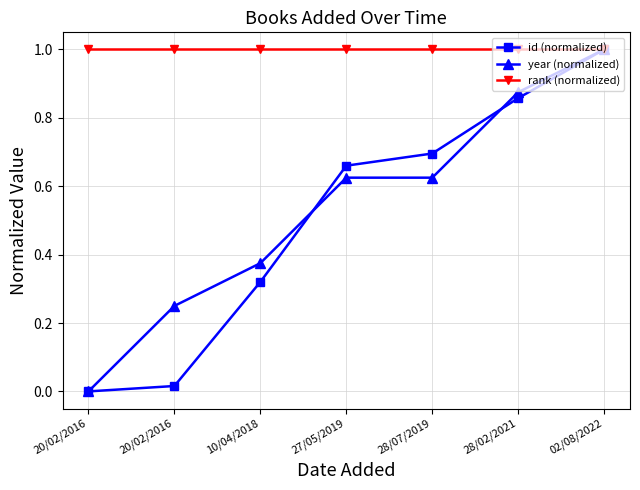

How many lines are shown in the chart?

3